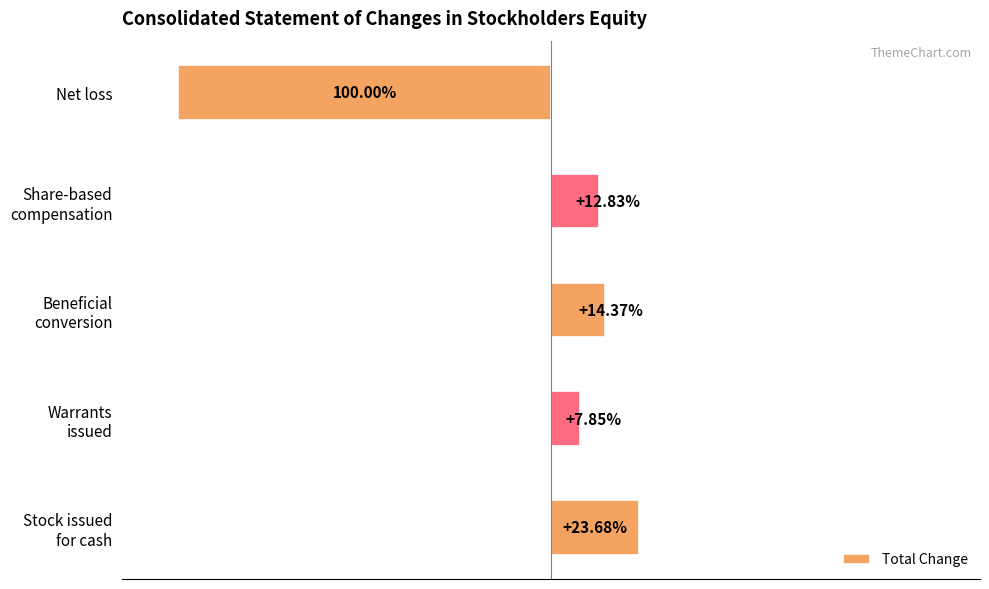

Are the bars horizontal?

Yes